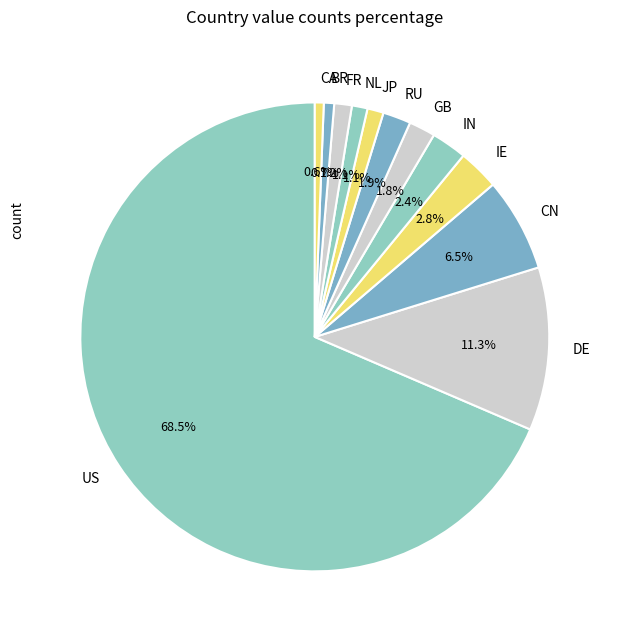

What is the ratio of the value at NL to the value at CA?

1.8